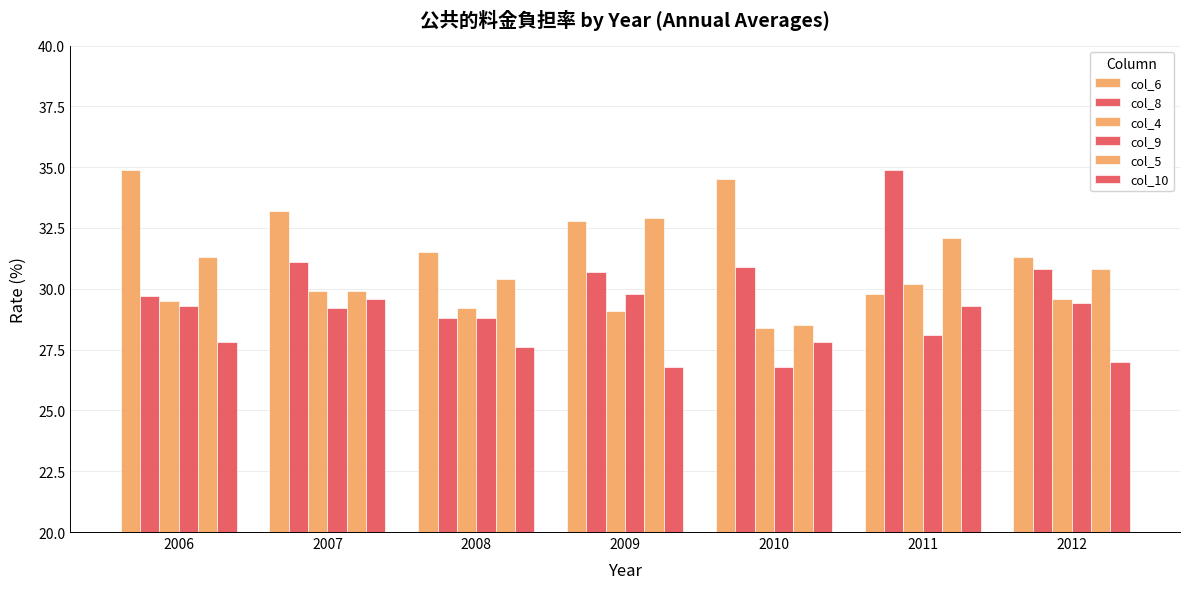

List the labels in order of col_5 value, smallest first.

2010, 2007, 2008, 2012, 2006, 2011, 2009